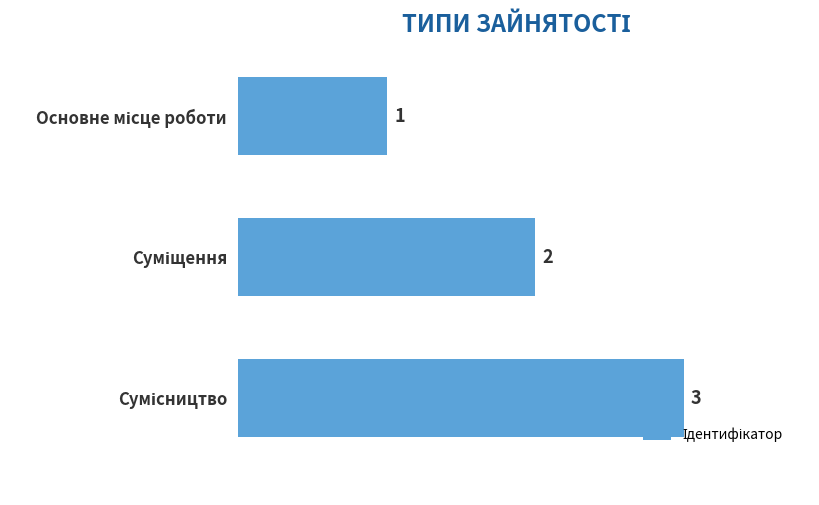

What is the value of the 3rd bar from the top?

3